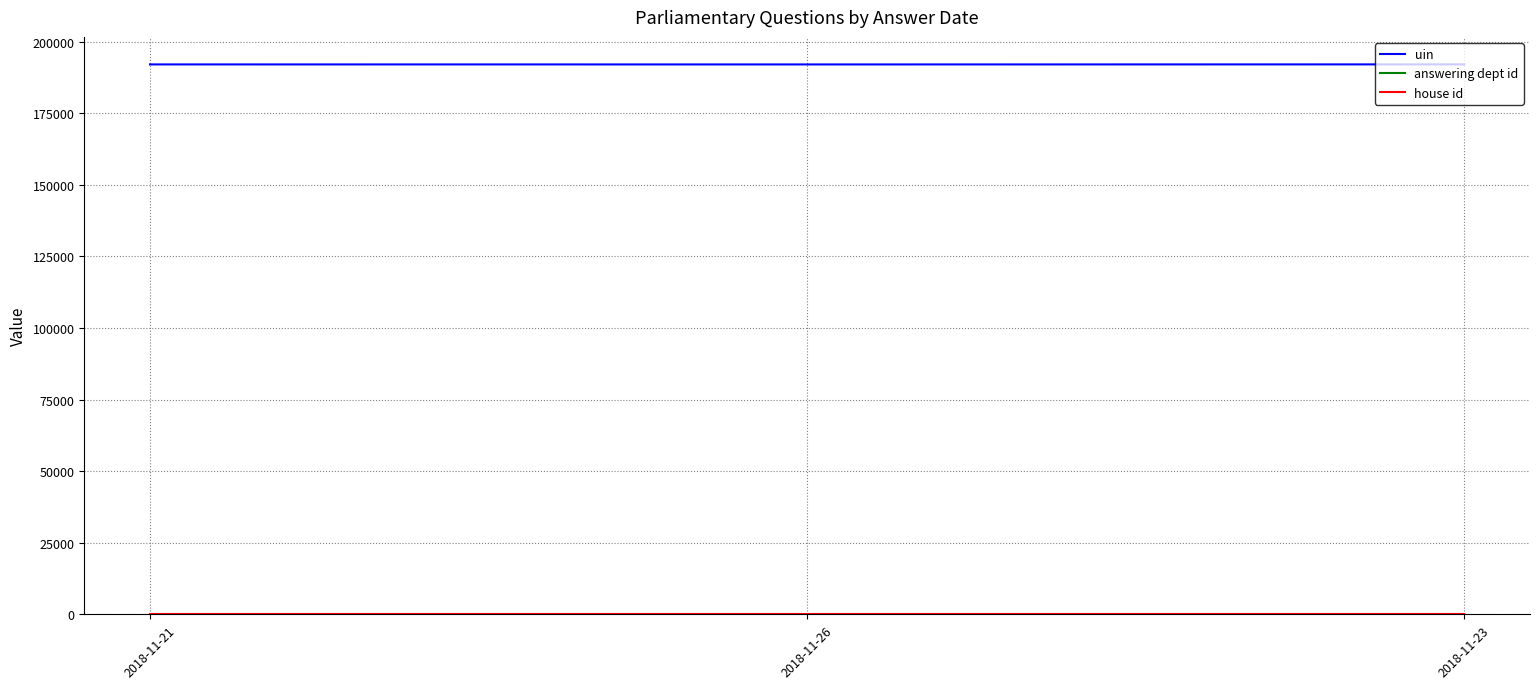

Which series has the largest total across all categories?

uin